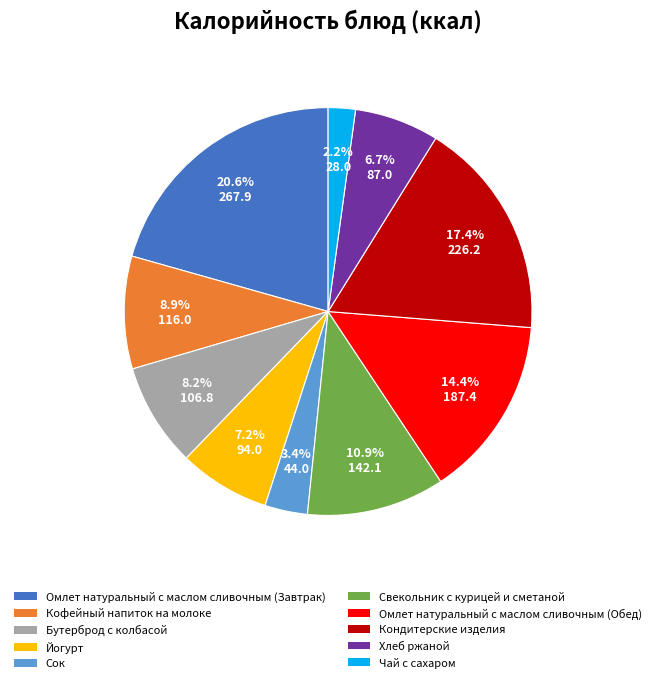

Between Хлеб ржаной and Сок, which is larger?

Хлеб ржаной